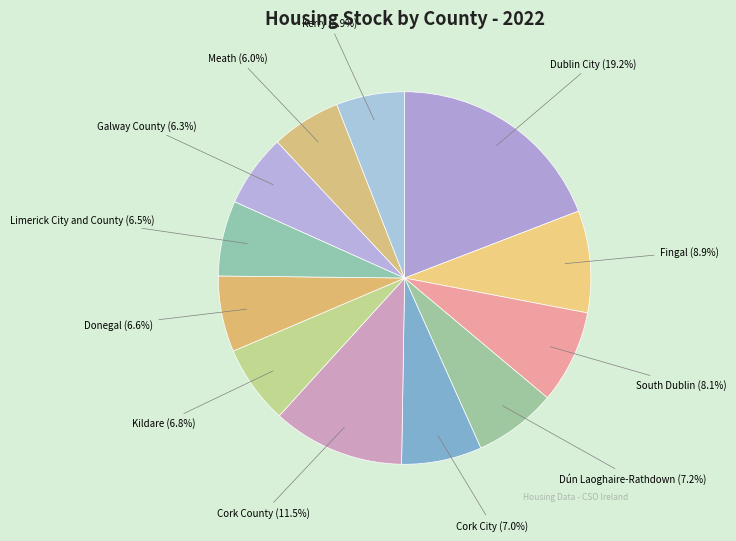

What percentage do Cork County and Kerry together represent?

17.4%